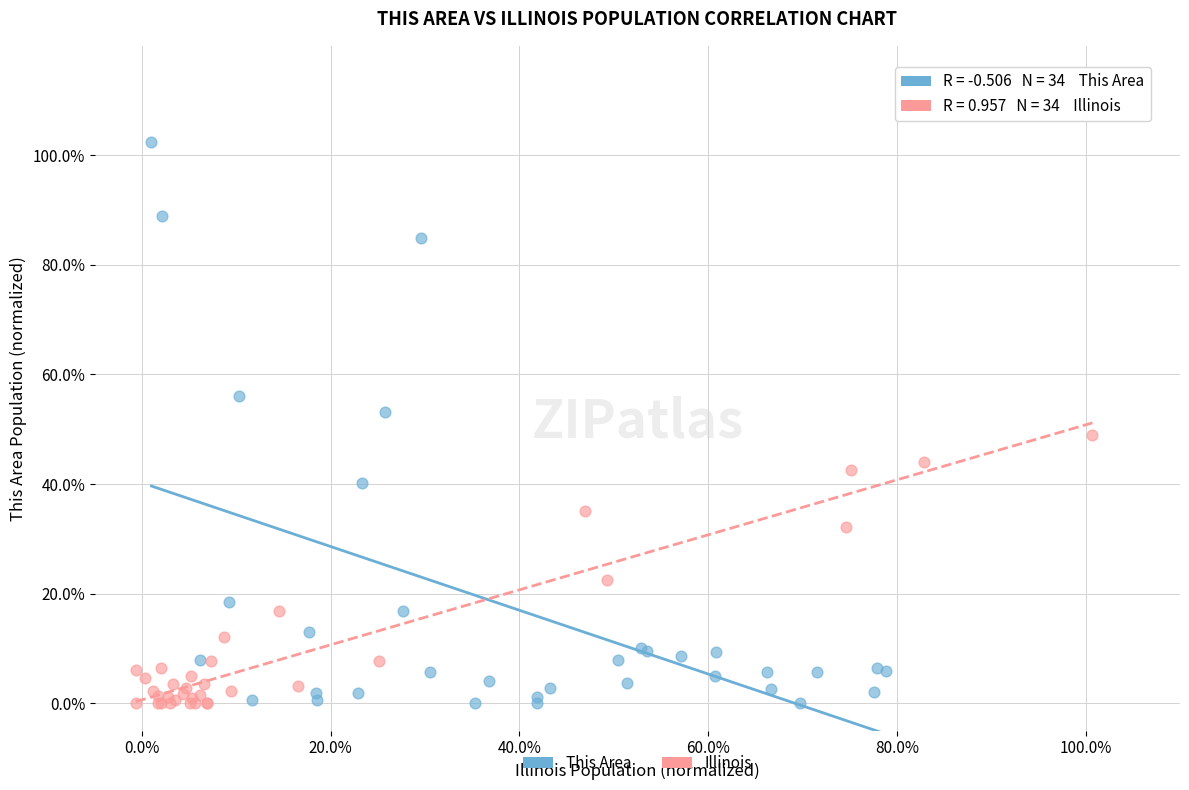

Which series has the largest Y range (max minus min)?

This Area